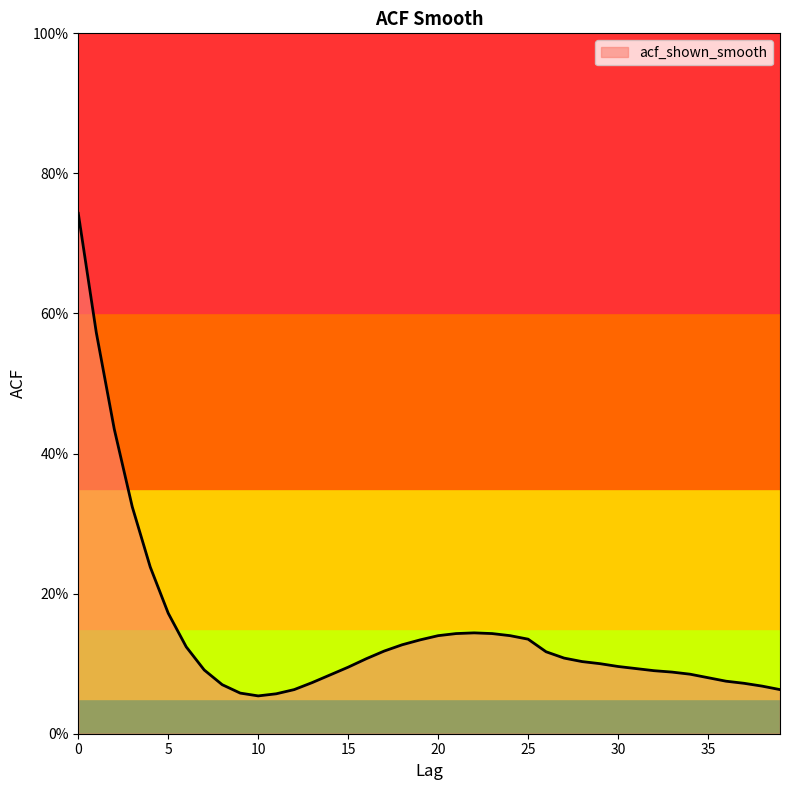

Reading right to left, list all the values displayed in this chart.

39=0.1	38=0.1	37=0.1	36=0.1	35=0.1	34=0.1	33=0.1	32=0.1	31=0.1	30=0.1	29=0.1	28=0.1	27=0.1	26=0.1	25=0.1	24=0.1	23=0.1	22=0.1	21=0.1	20=0.1	19=0.1	18=0.1	17=0.1	16=0.1	15=0.1	14=0.1	13=0.1	12=0.1	11=0.1	10=0.1	9=0.1	8=0.1	7=0.1	6=0.1	5=0.2	4=0.2	3=0.3	2=0.4	1=0.6	0=0.7